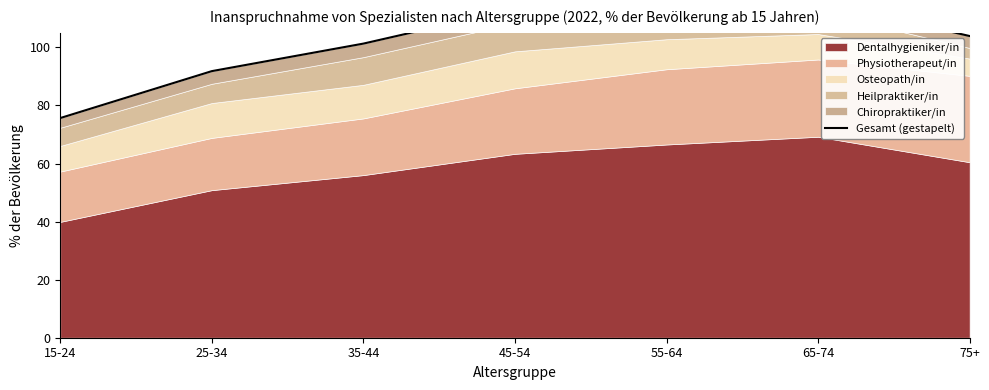

Between 15-24 and 35-44, which is larger?

35-44